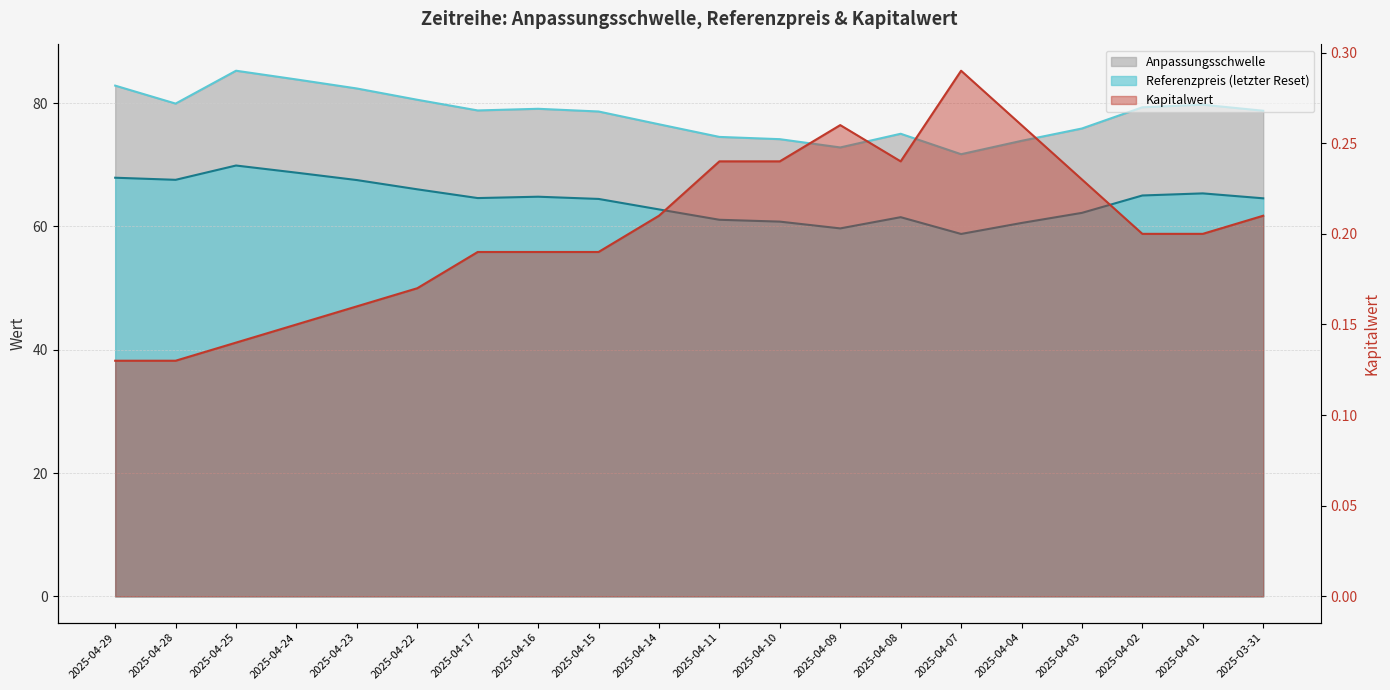

What is the difference between the maximum and second lowest values in the Referenzpreis series?

10.2